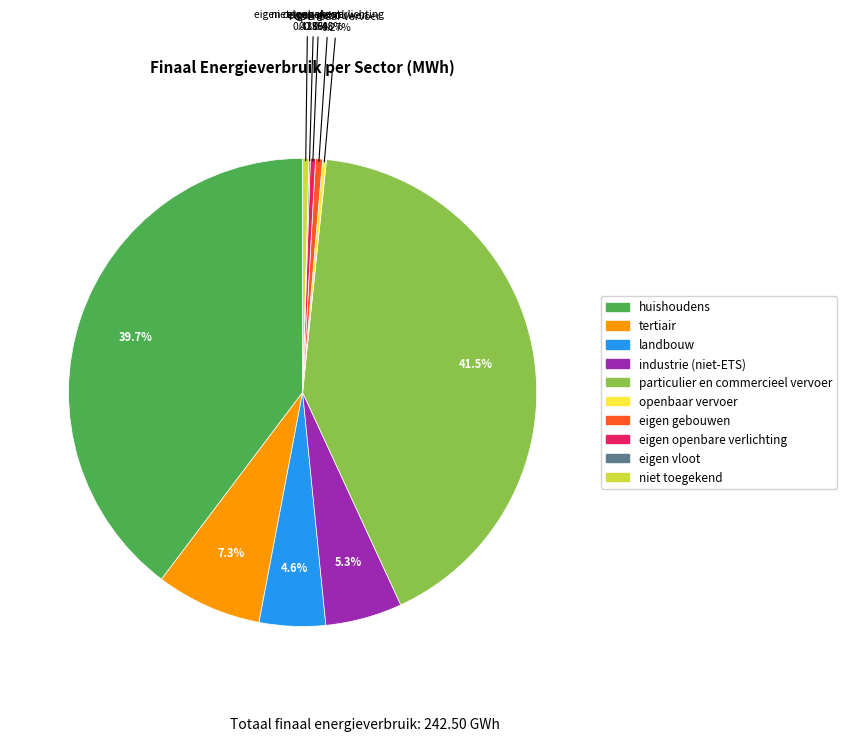

Between particulier en commercieel vervoer and huishoudens, which is larger?

particulier en commercieel vervoer